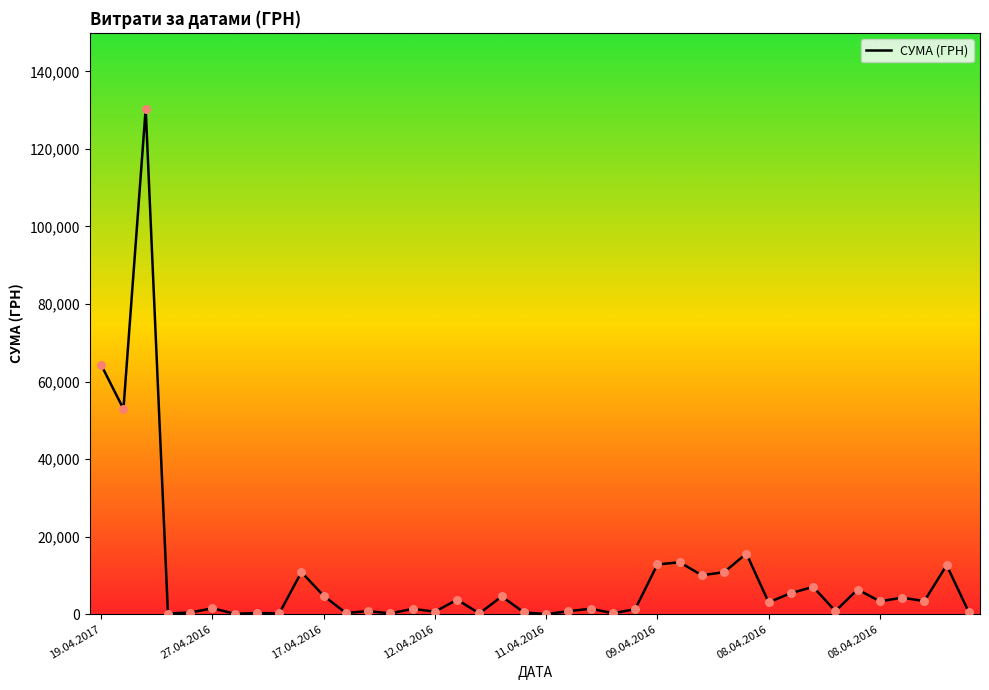

What is the difference between the maximum and minimum values?

130357.3